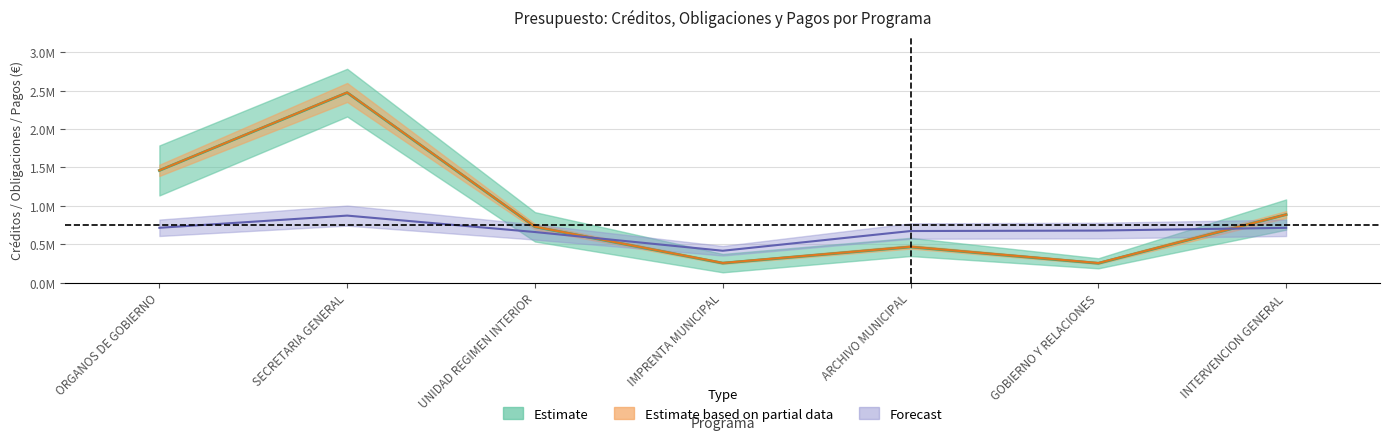

True or false: Creditos_Iniciales and Creditos_Totales cross at least once.

False